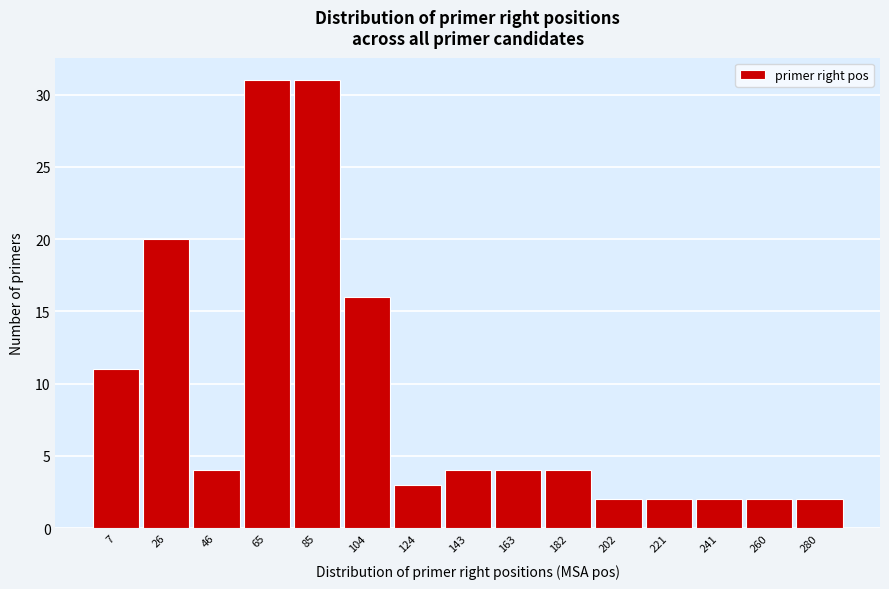

Reading right to left, list all the values displayed in this chart.

2	2	2	2	2	4	4	4	3	16	31	31	4	20	11